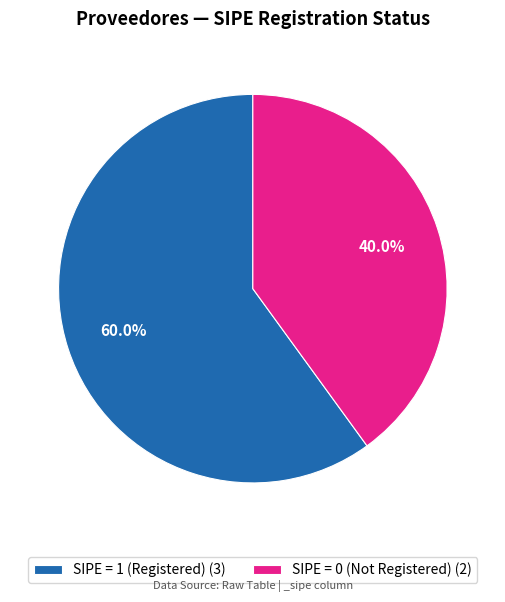

Do SIPE = 1 (Registered) (3) and SIPE = 0 (Not Registered) (2) together represent more than half of the pie?

Yes